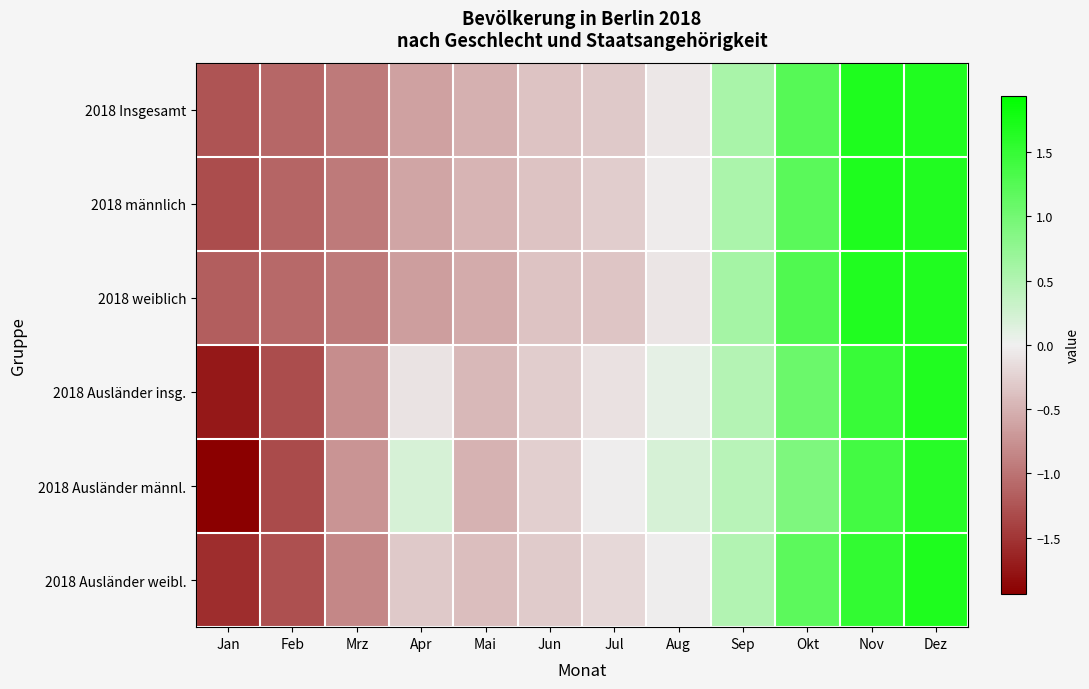

Rank the series at Jul from lowest to highest value.

2018 weiblich, 2018 Insgesamt, 2018 männlich, 2018 Ausländer weibl., 2018 Ausländer insg., 2018 Ausländer männl.